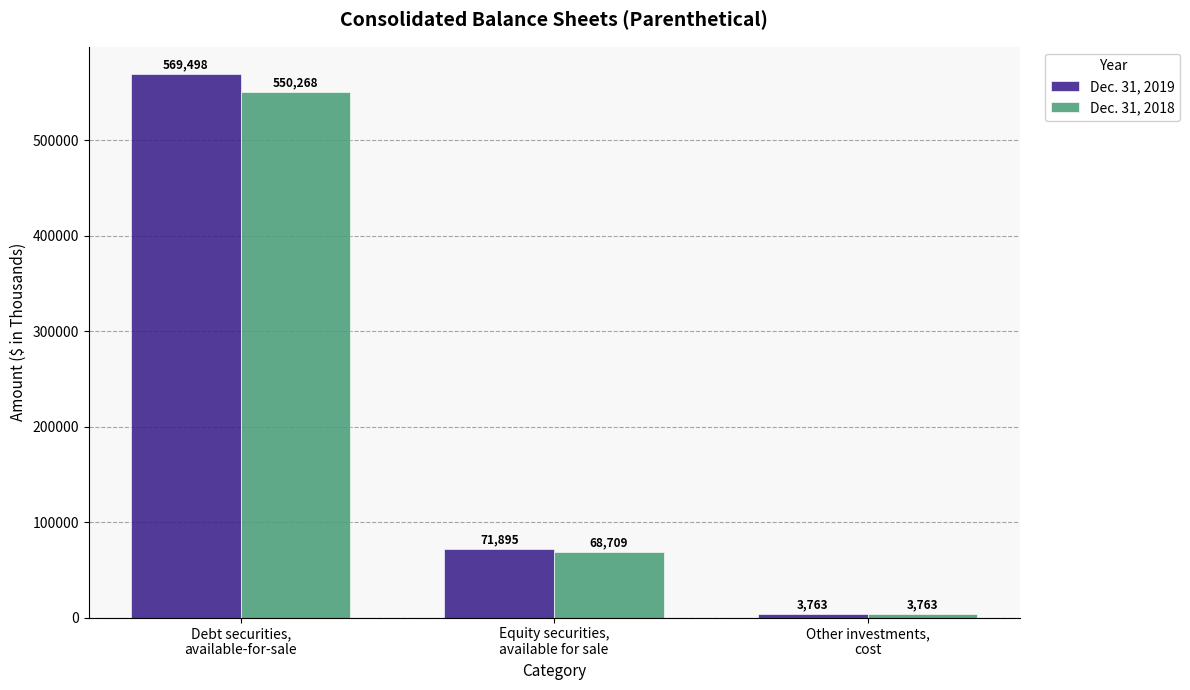

How many bars are there in each group?

2